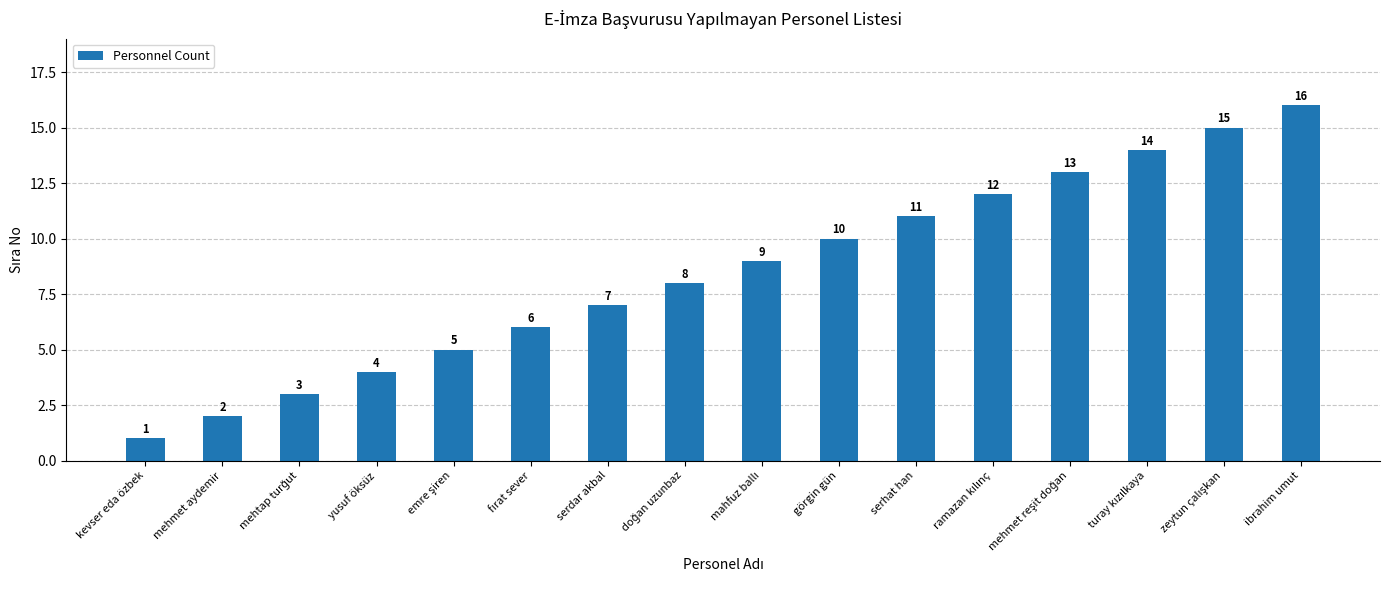

What is the maximum value shown in the chart?

16